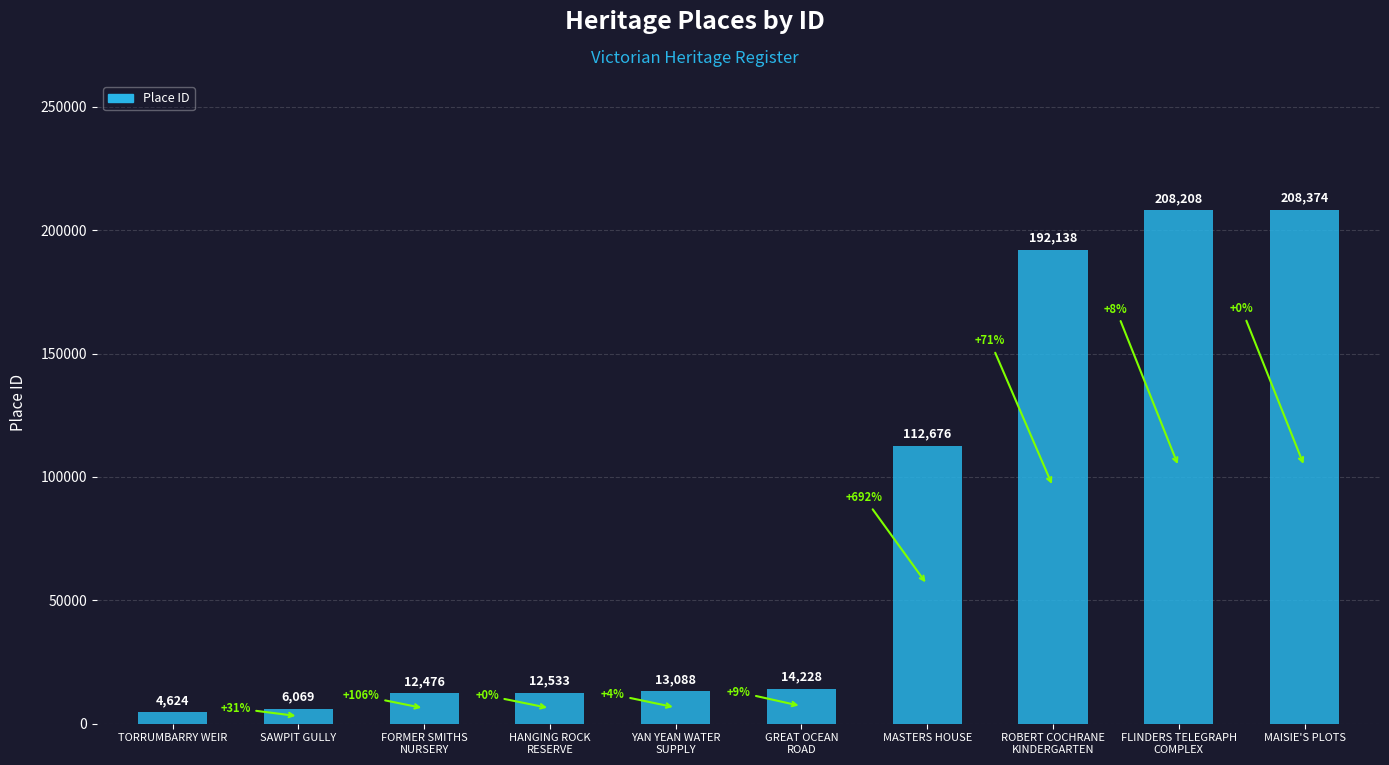

Where is the data nearest to the value 106499?

MASTERS HOUSE